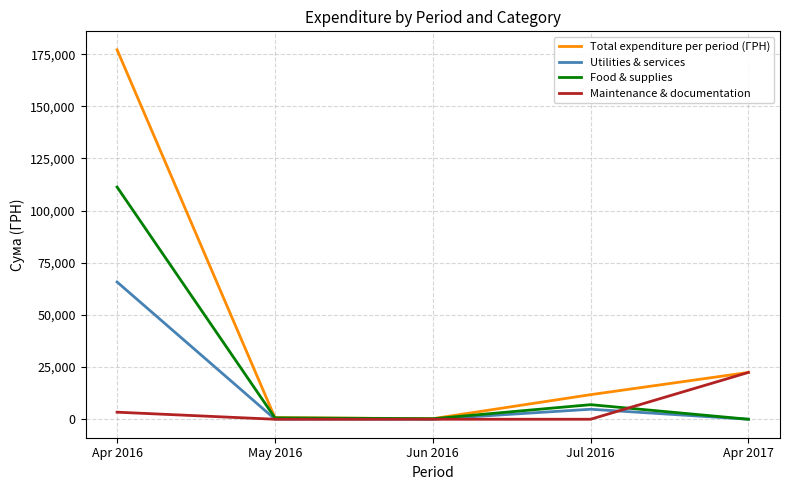

The Food & supplies series shows 111298.1 at Apr 2016. True or false?

True